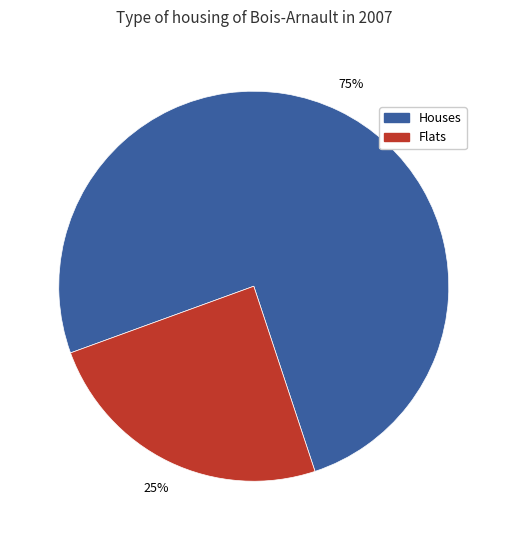

To the nearest percent, what is the average slice percentage?

50%